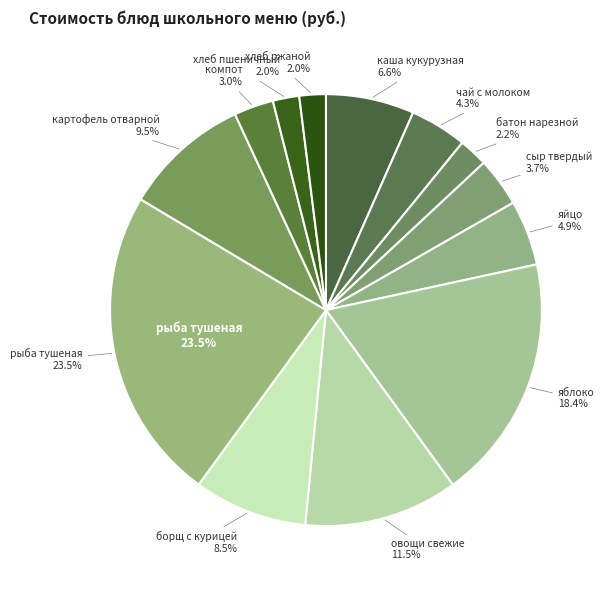

To the nearest percent, what percentage of the pie is компот?

3%